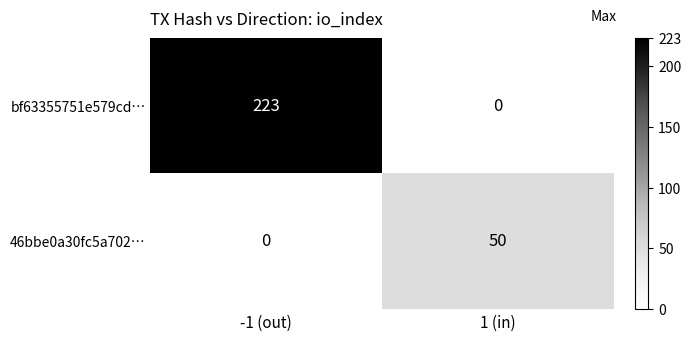

Reading left to right, list all the values displayed in this chart.

bf63355751e579cd…: 223	0
46bbe0a30fc5a702…: 0	50